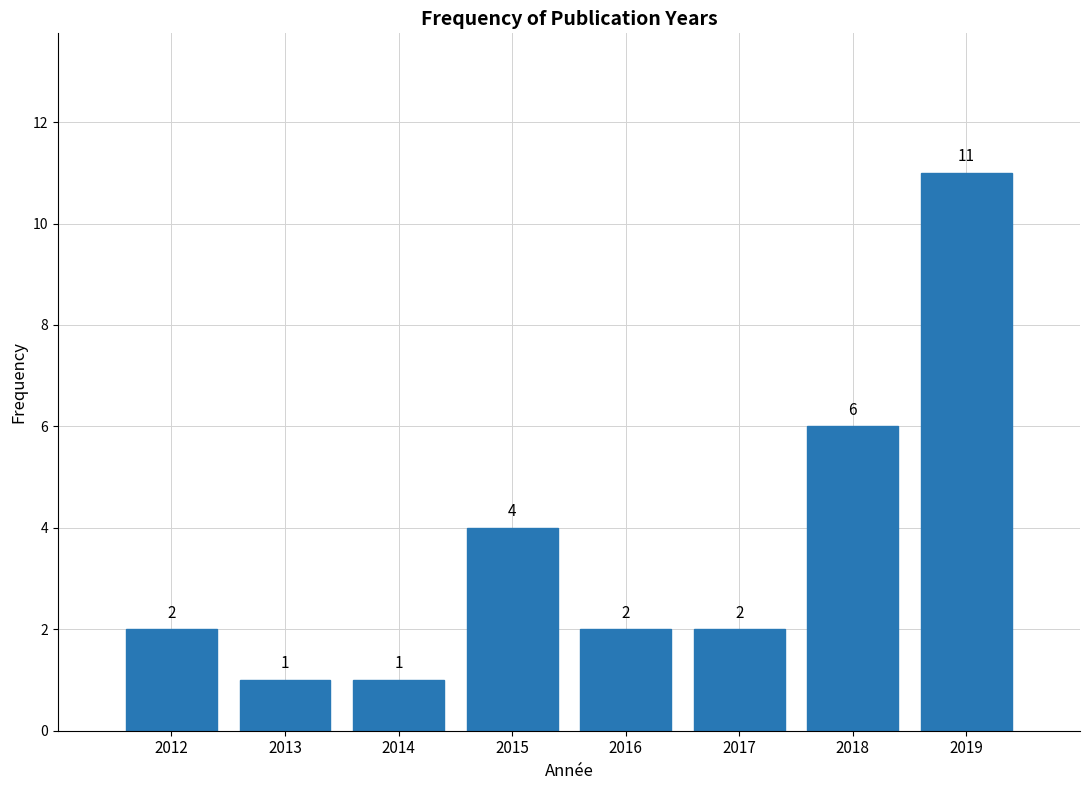

Reading left to right, what are all the values shown in this chart?

2	1	1	4	2	2	6	11